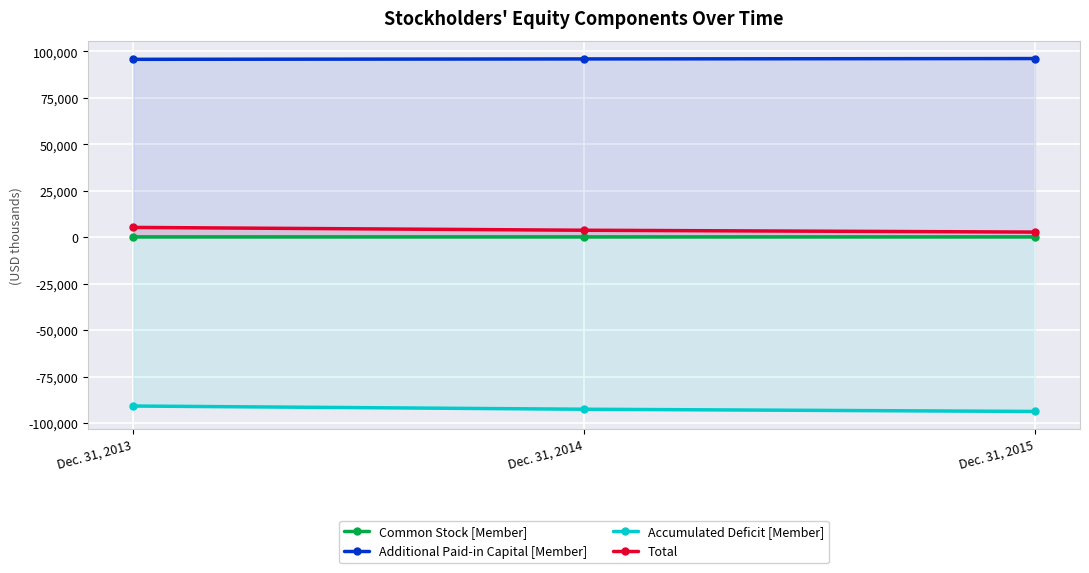

How many values in the Accumulated Deficit [Member] series are below -92405?

1